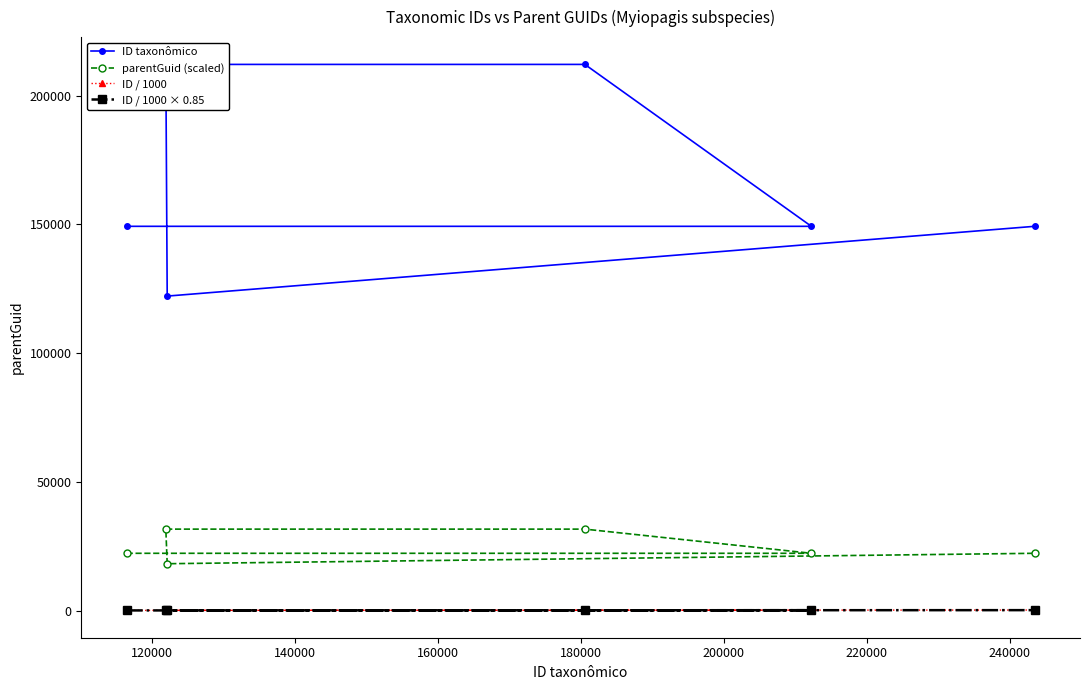

True or false: ID taxonômico and parentGuid (scaled) intersect in this chart.

False